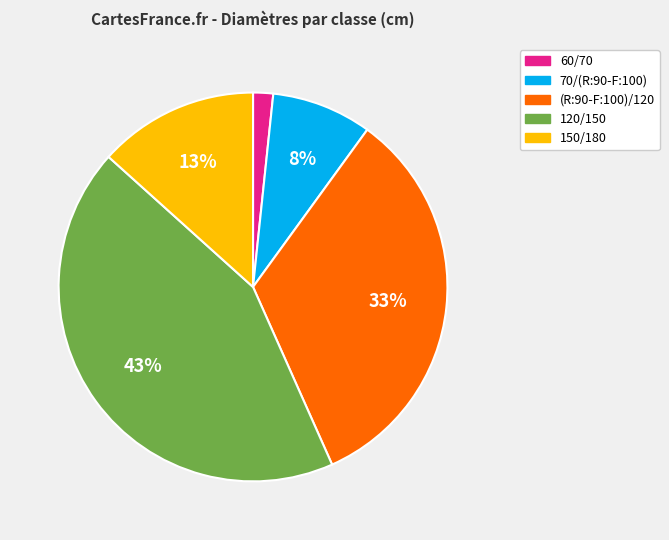

Which slice is the largest?

120/150